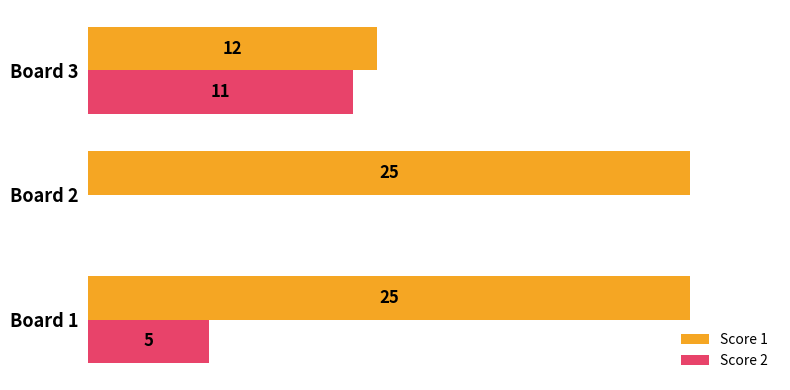

Which series has the largest total across all categories?

Score 1